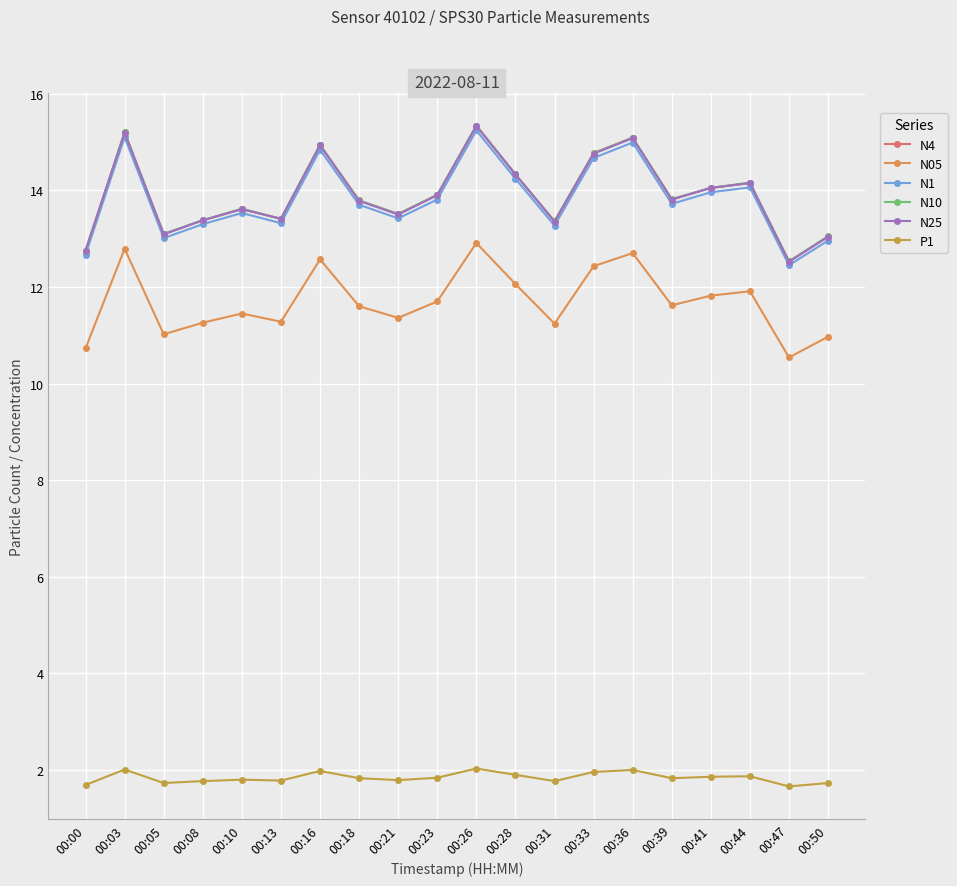

Between 00:44 and 00:36, which is larger?

00:36